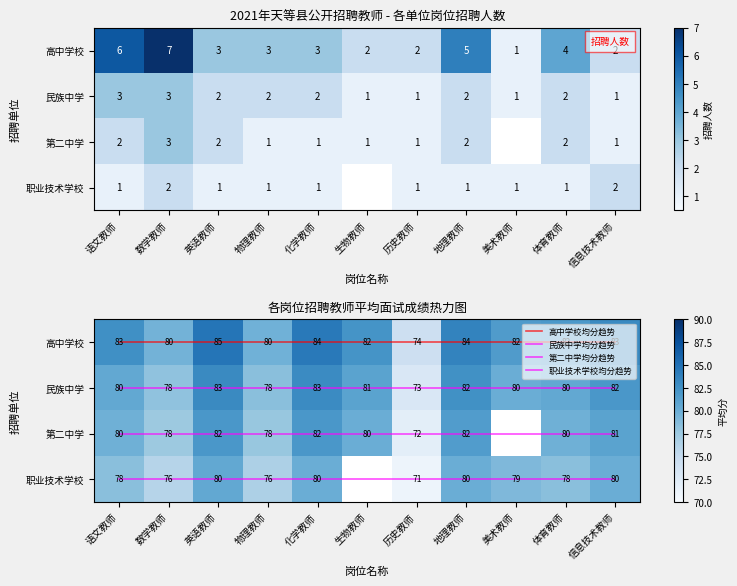

Count the 天等县高中学校 values in the range 2 to 5.

8